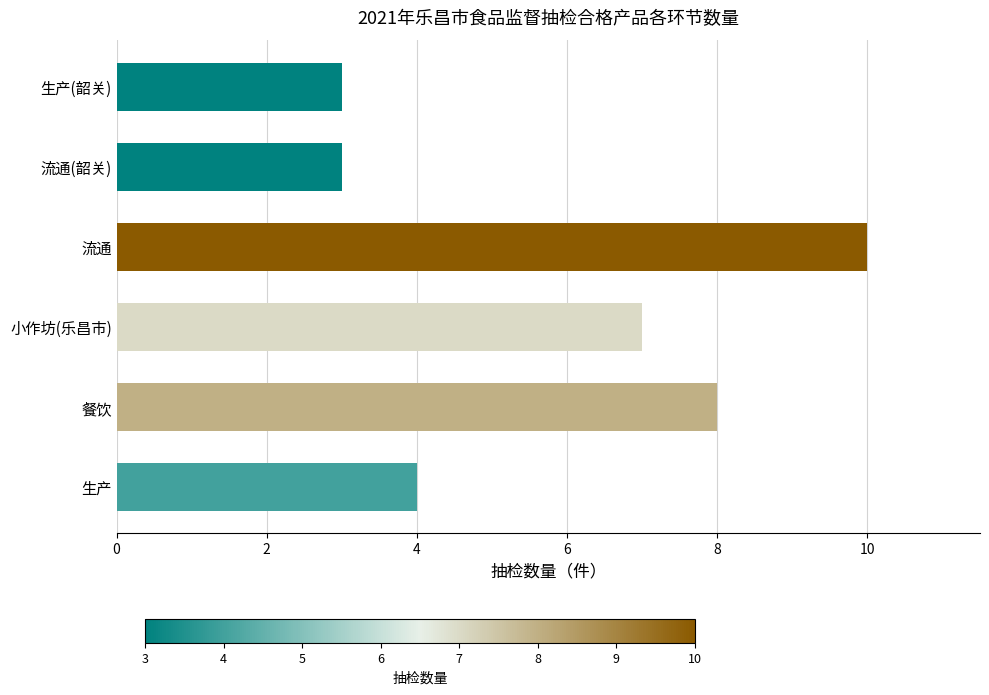

What is the minimum value shown in the chart?

3